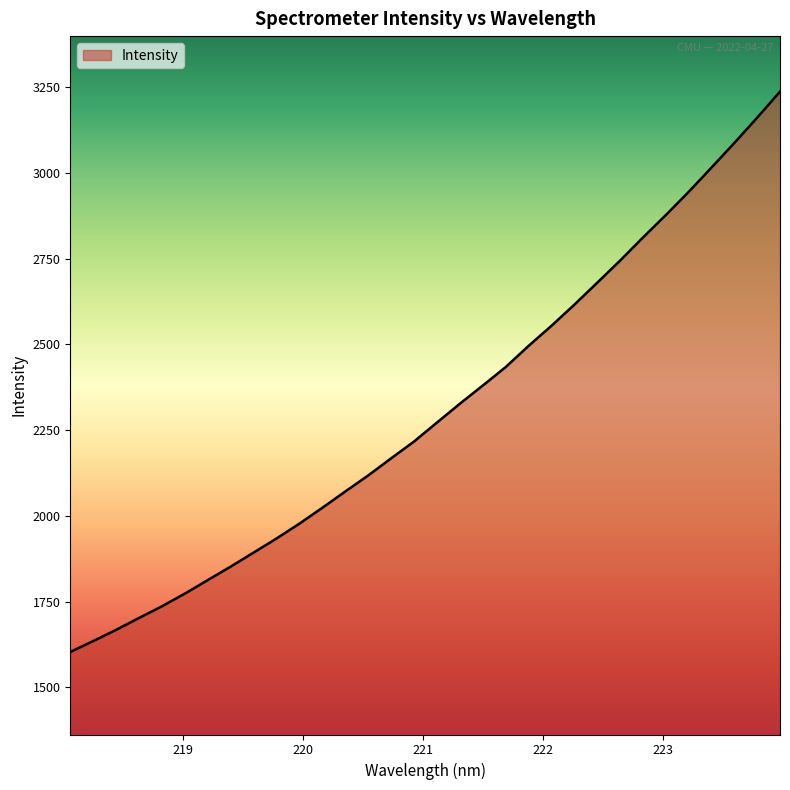

How many lines are shown in the chart?

1